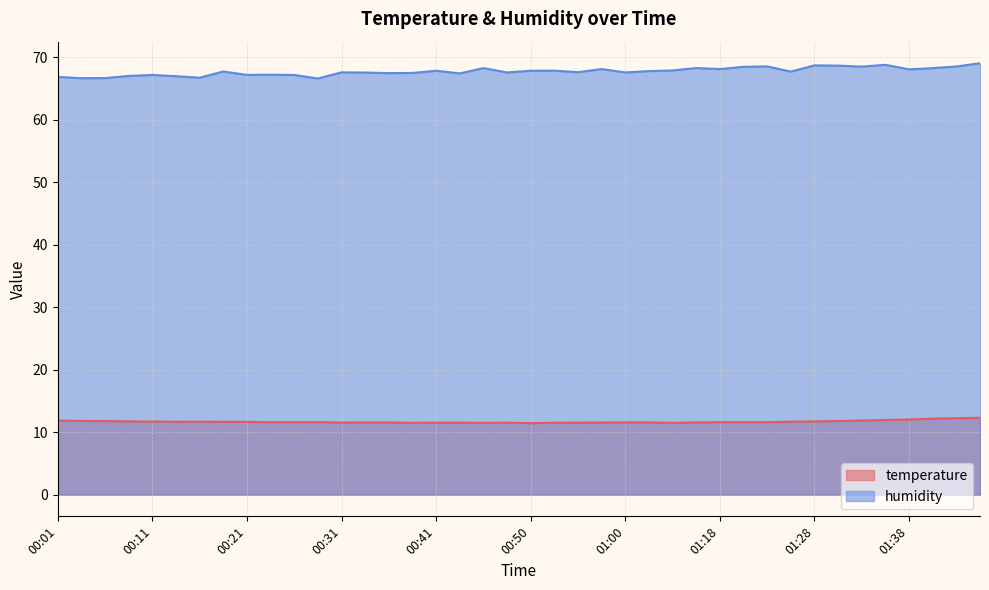

What is the sum of the humidity values at 00:19 and 00:06?

134.5